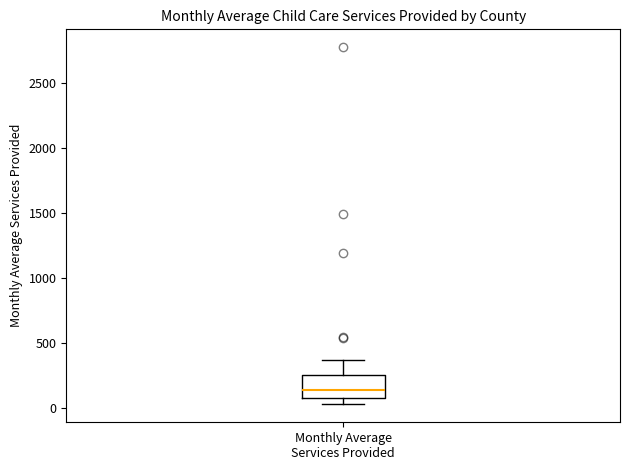

Where does the median line of the box for Monthly Average Services Provided sit on the y-axis? The values are not printed on the chart, so give them approximately, as read against the axis.

150